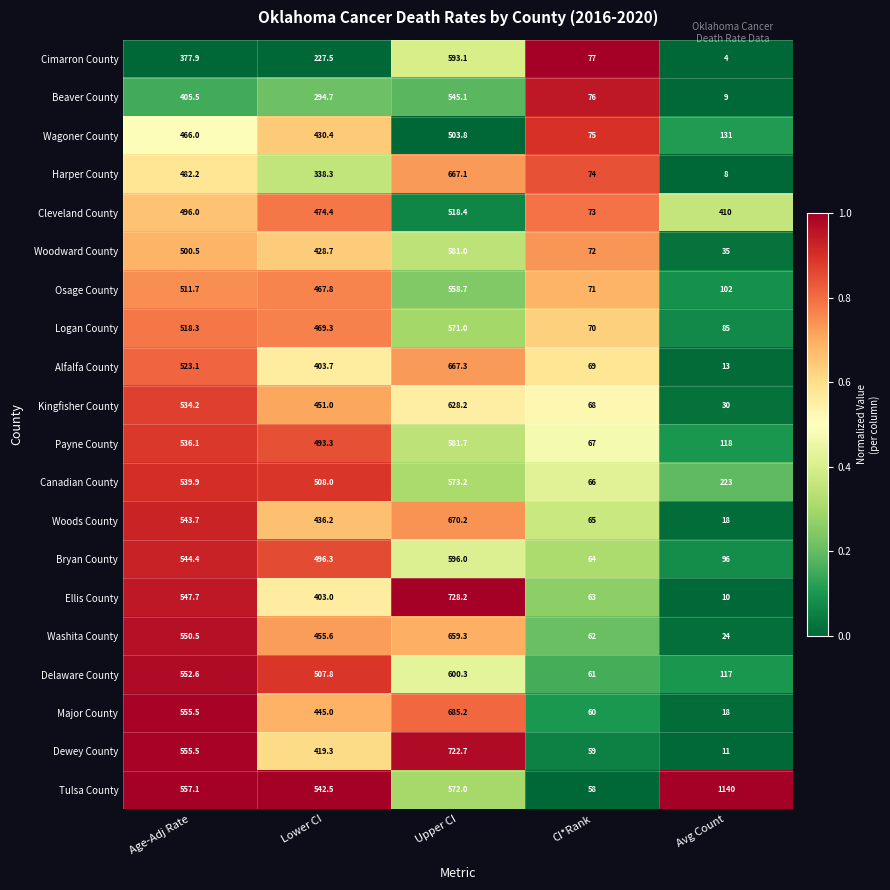

What is the total value across all series at CI*Rank?

1350.0